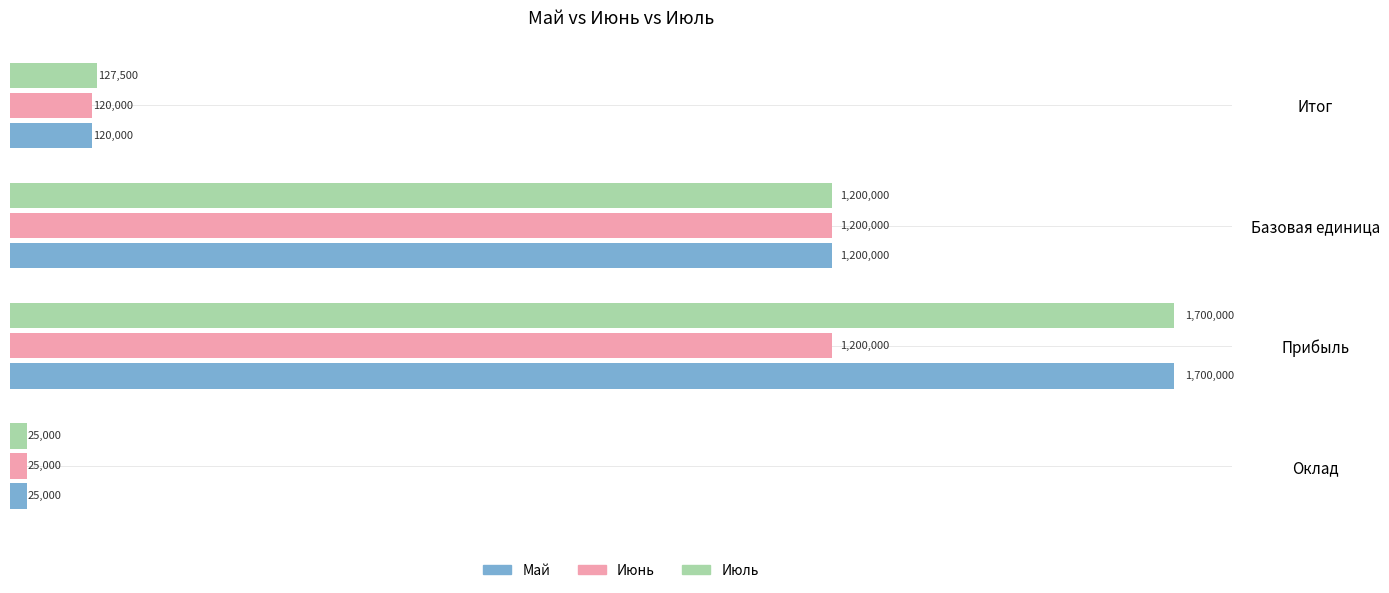

What is the smallest value displayed?

25000